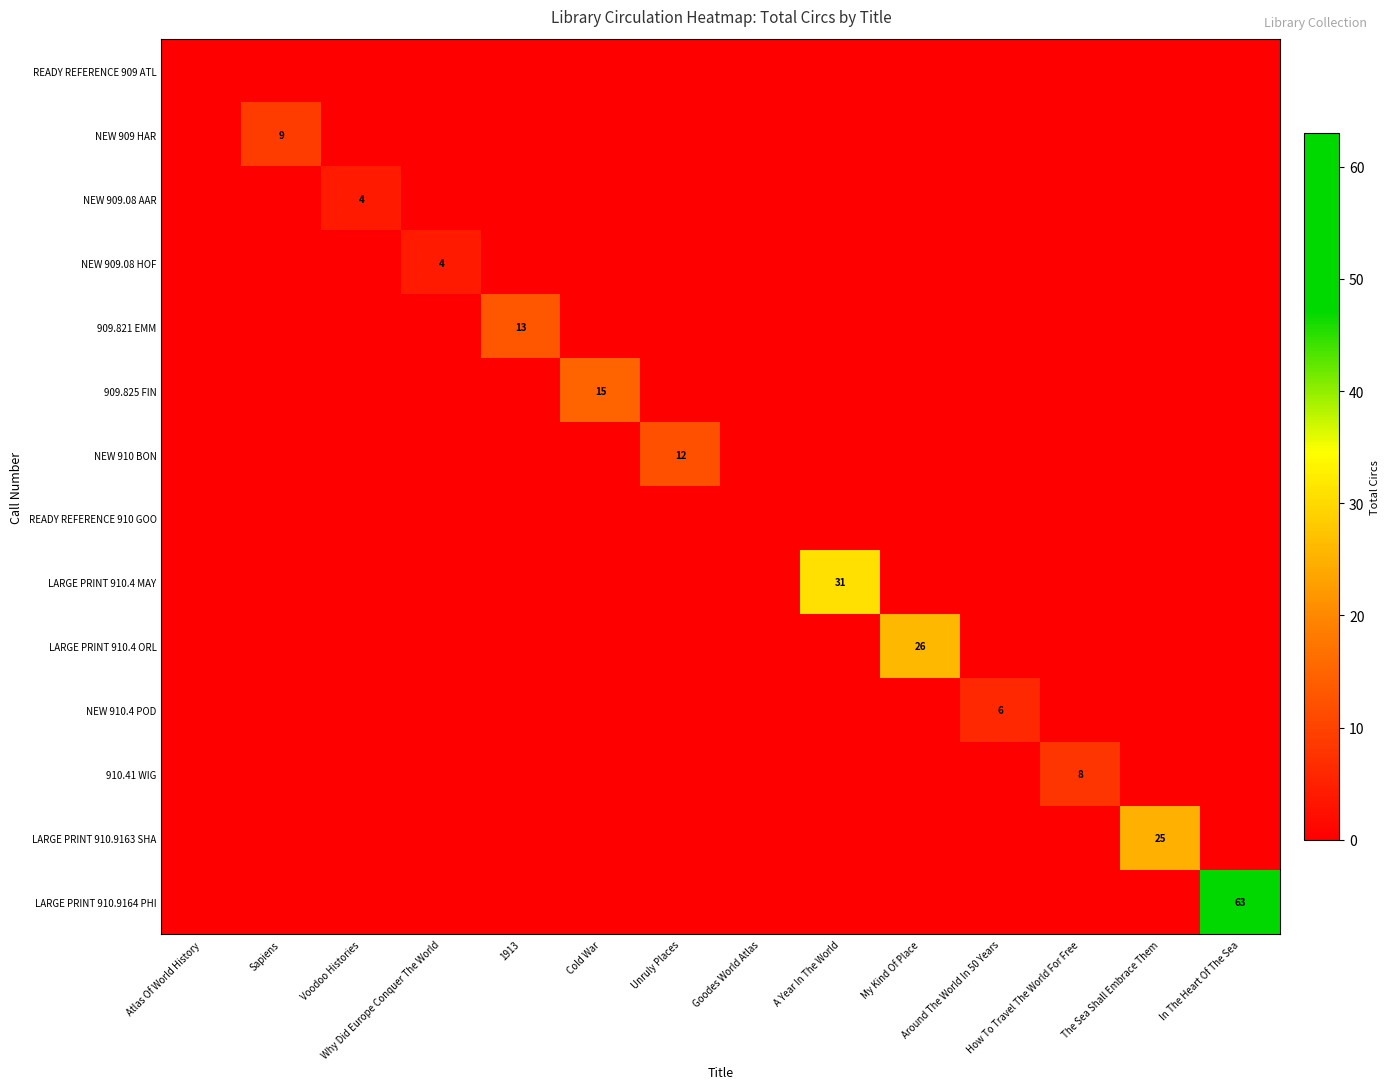

What is the total value across all series at Voodoo Histories?

4